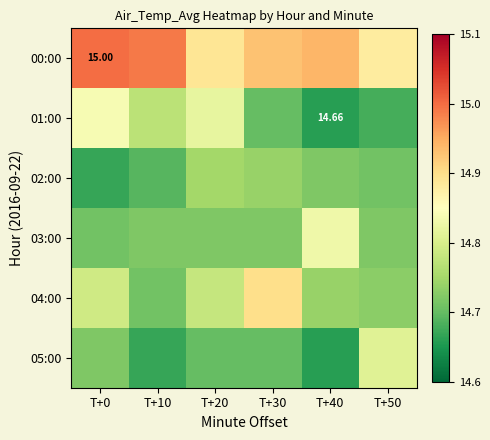

Is it true that 00:00 equals 23.9 at T+0?

False